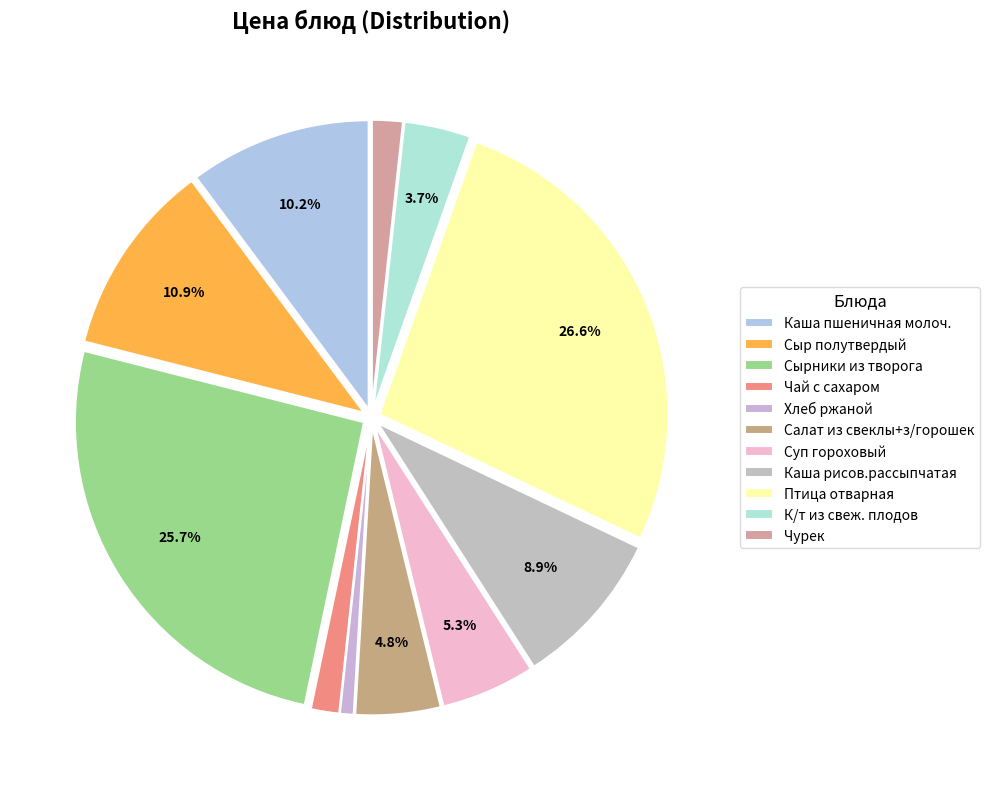

Combined, what portion of the pie is Каша рисов.рассыпчатая and Птица отварная?

35.5%